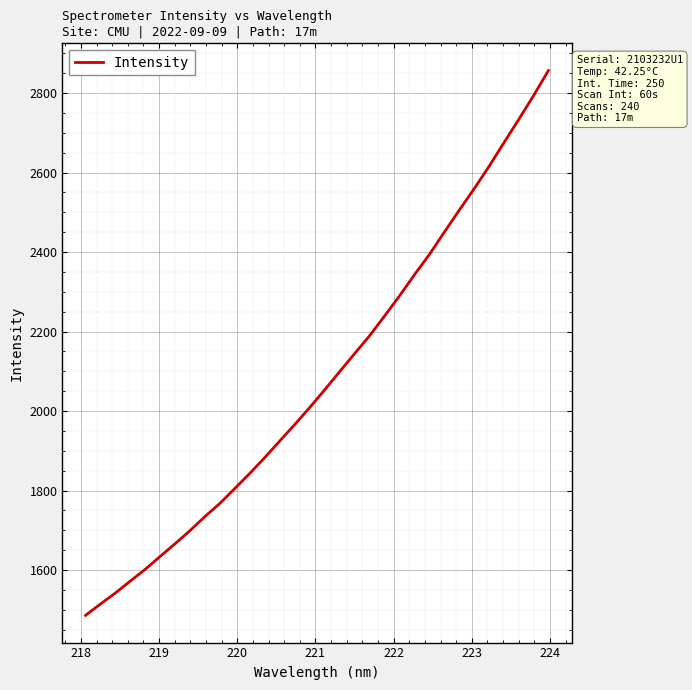

What is the sum of all values?

66579.9